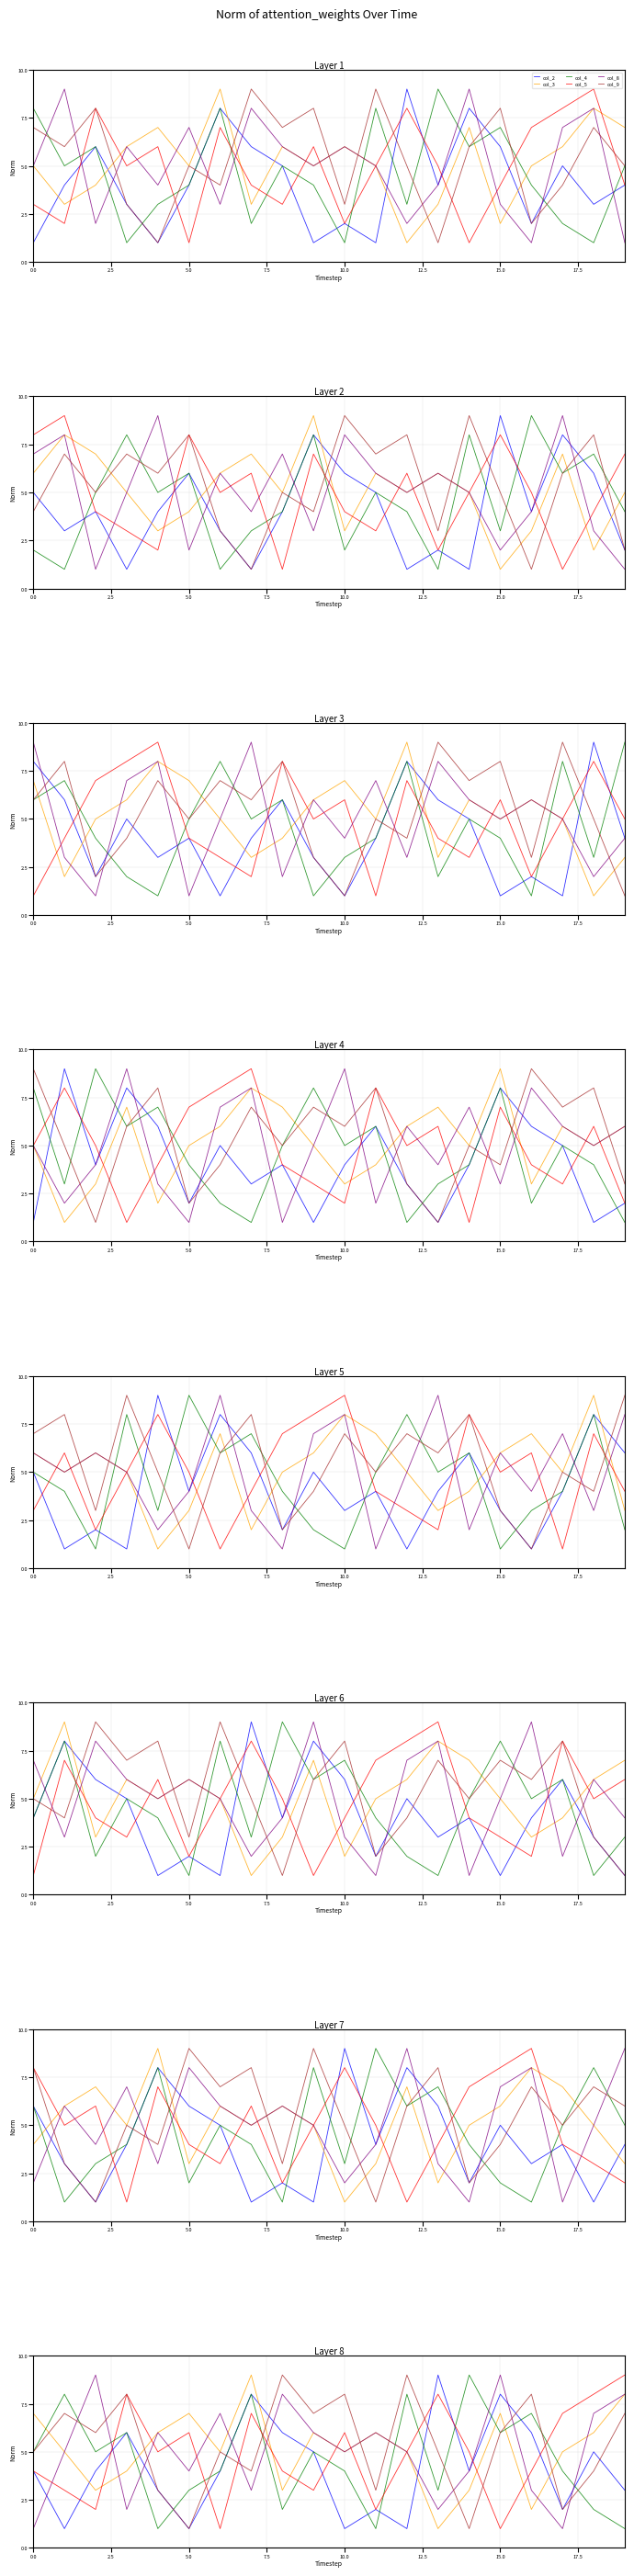

Does the chart have visible grid lines?

Yes